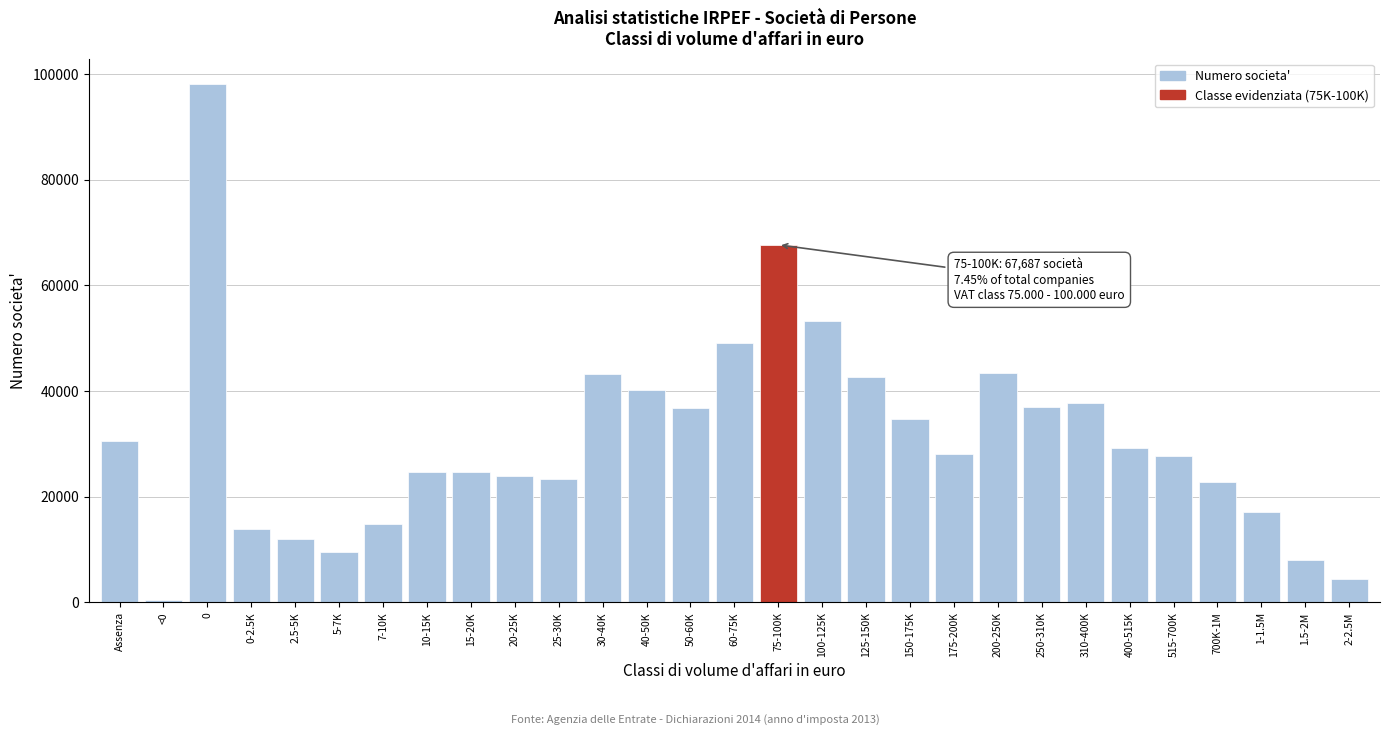

What is the difference between the maximum and minimum values?

97557